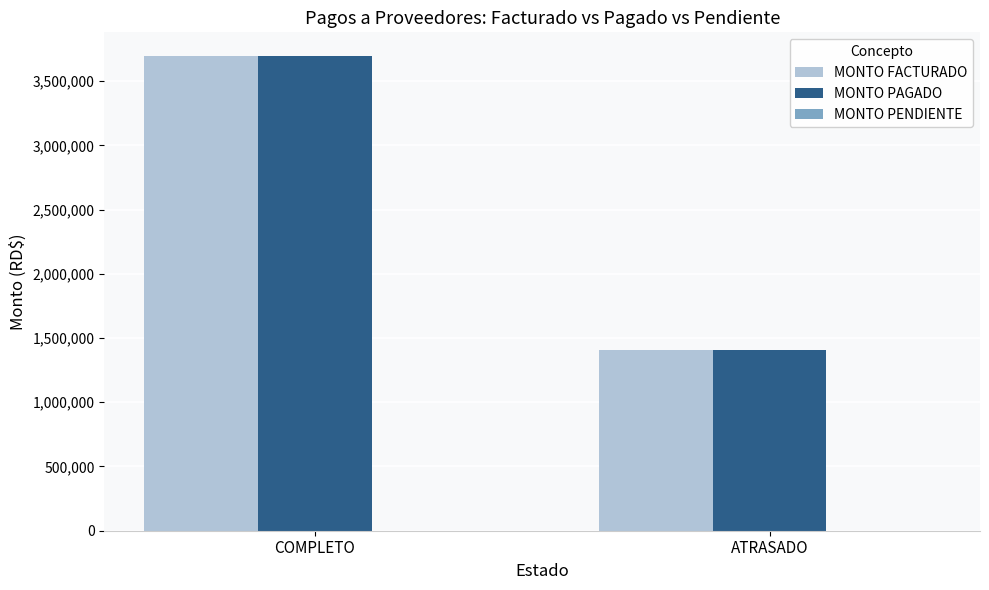

Are the bars horizontal?

No